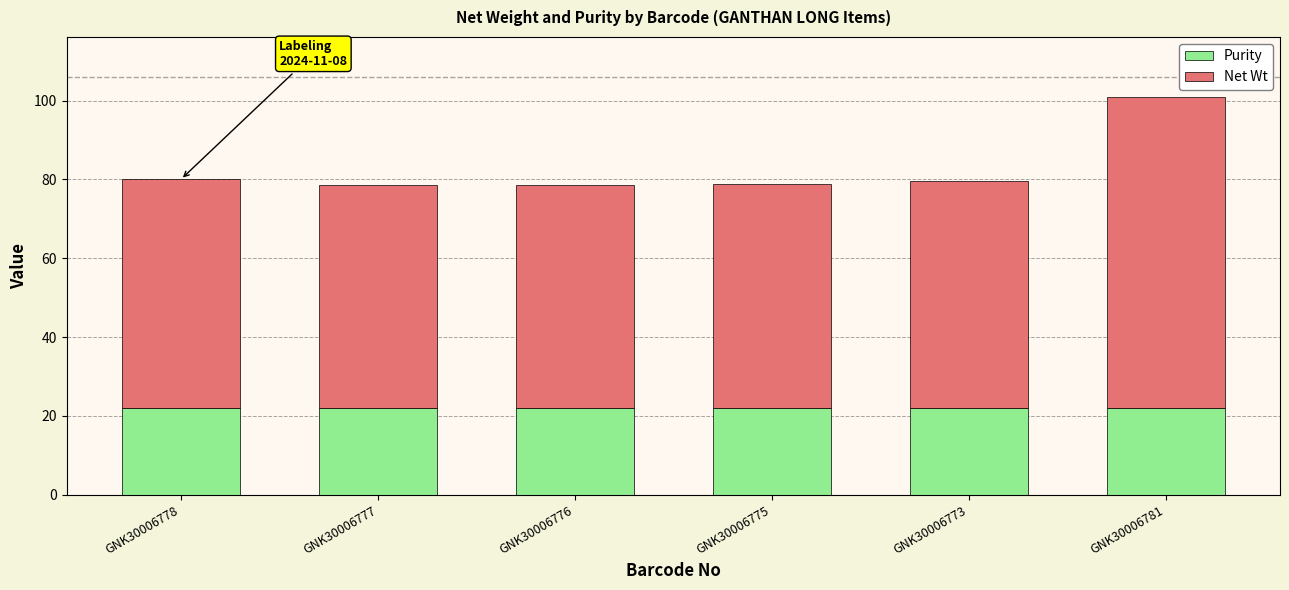

What are all the series names shown in the legend?

Purity, Net Wt